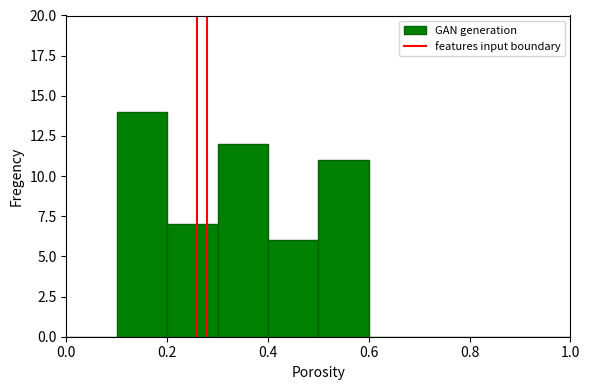

Over which range of the x-axis is the bar tallest?

0.1 to 0.2